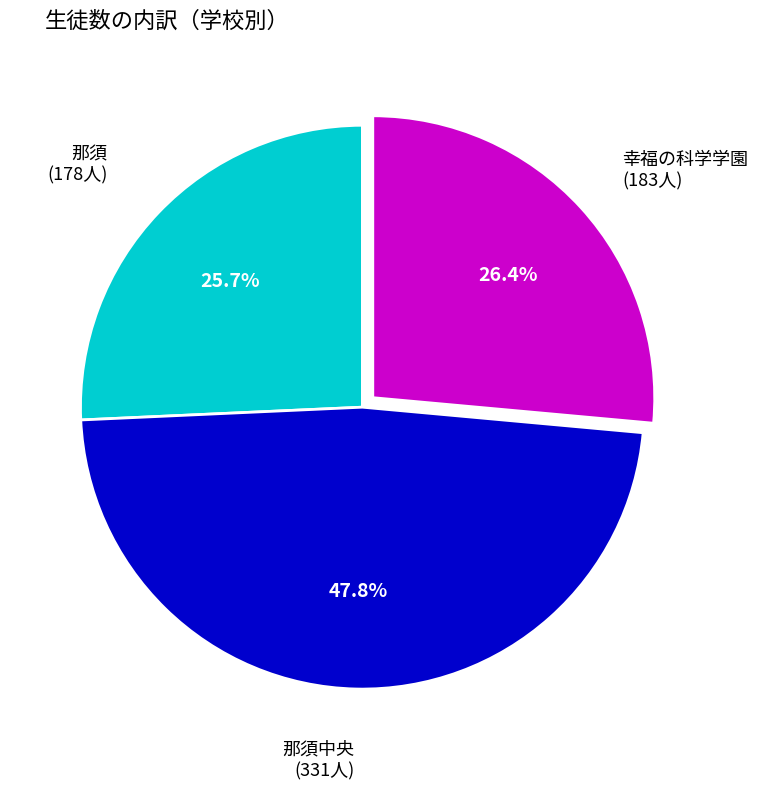

Count the number of slices in the pie.

3